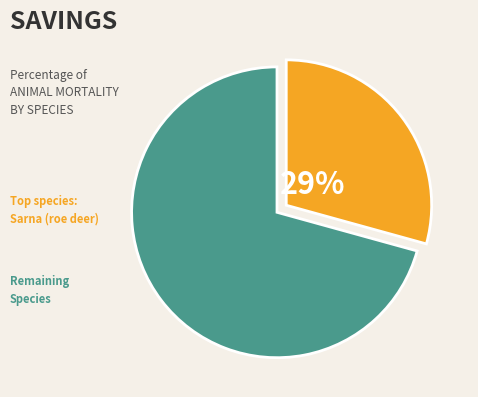

To the nearest percent, what is the average slice percentage?

50%